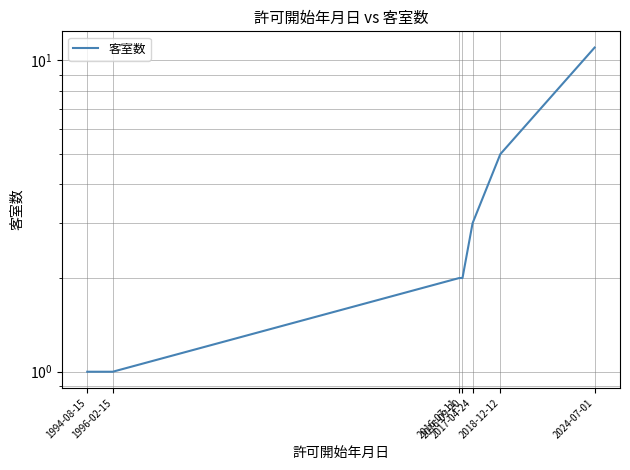

What is the difference between the maximum and minimum values?

10